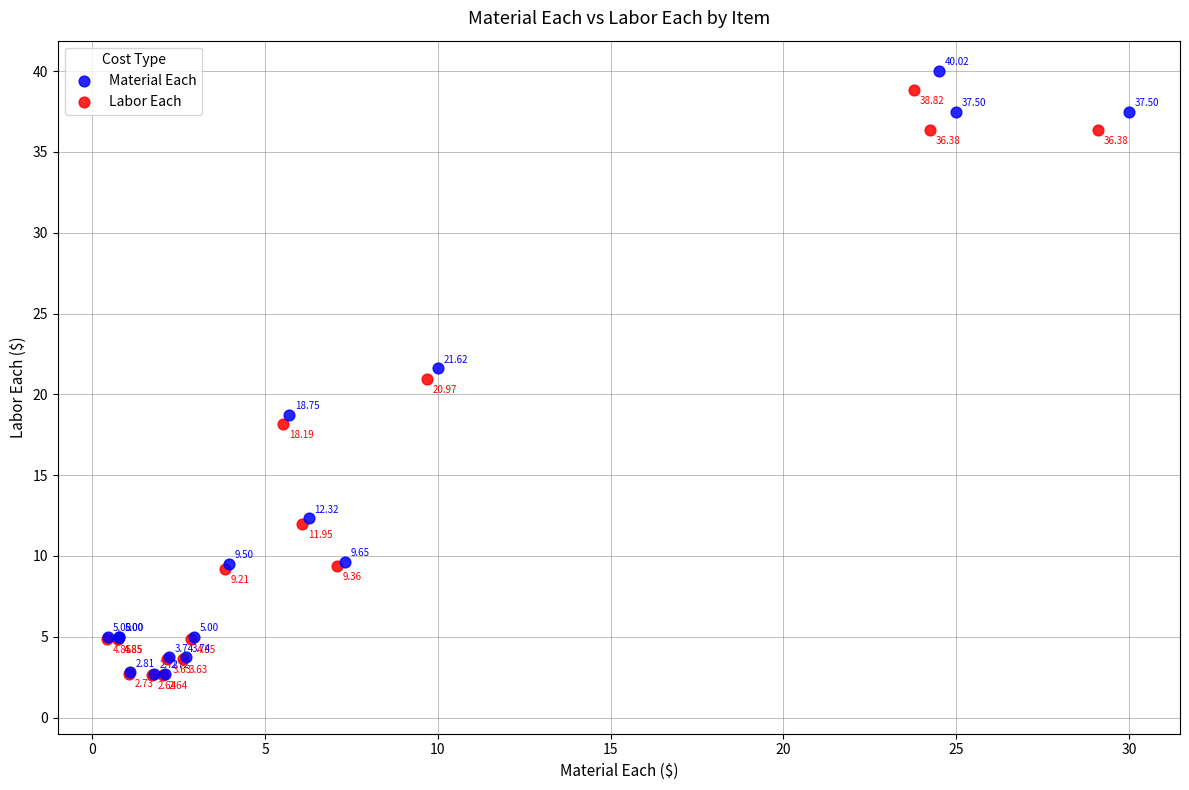

Which series contains the lowest Y value?

Labor Each